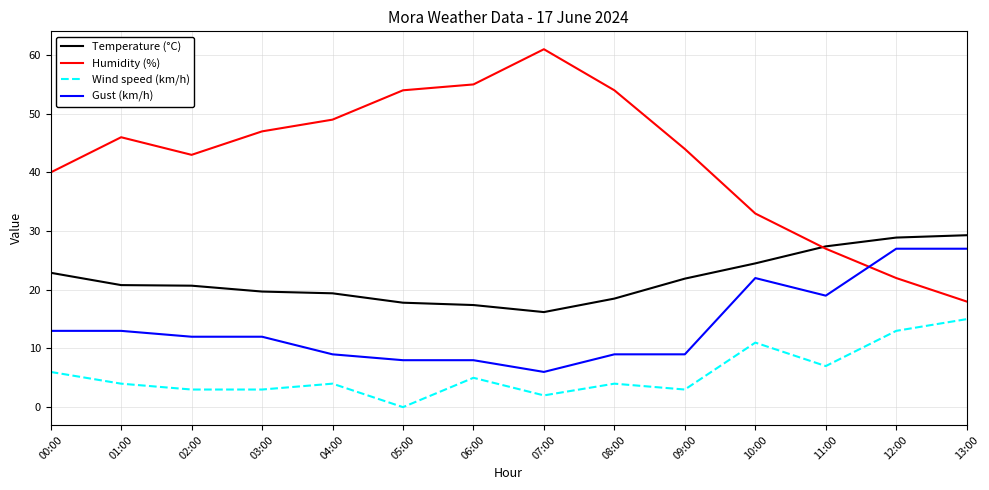

Rank the series at 01:00 from lowest to highest value.

Wind speed (km/h), Gust (km/h), Temperature (°C), Humidity (%)